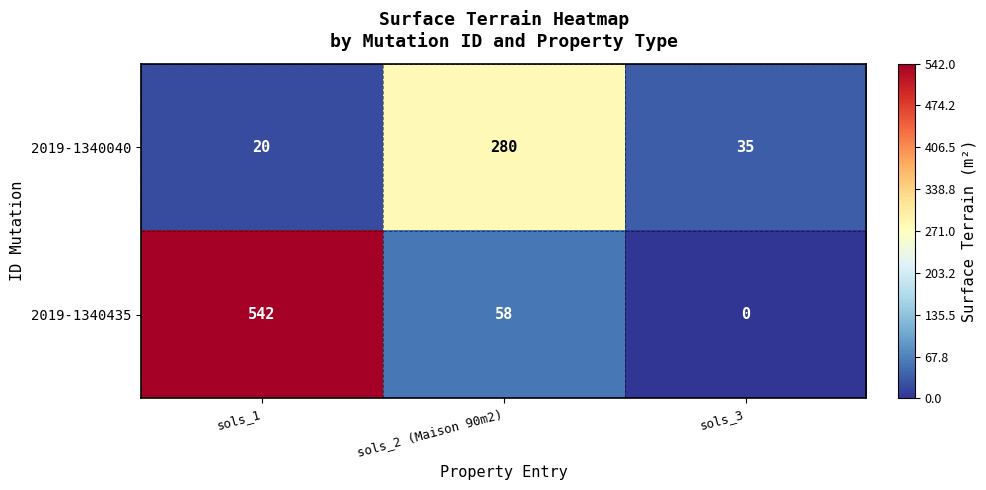

Is the value of 2019-1340435 at sols_2 (Maison 90m2) greater than the value of 2019-1340040 at sols_1?

Yes